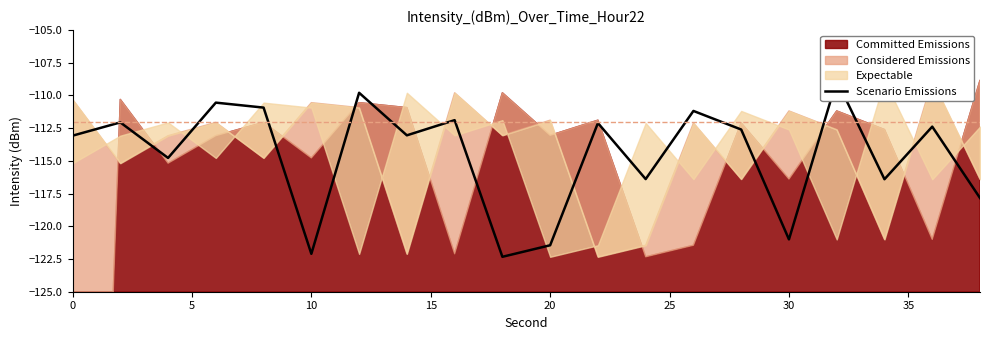

At which label is the value closest to -115?

10